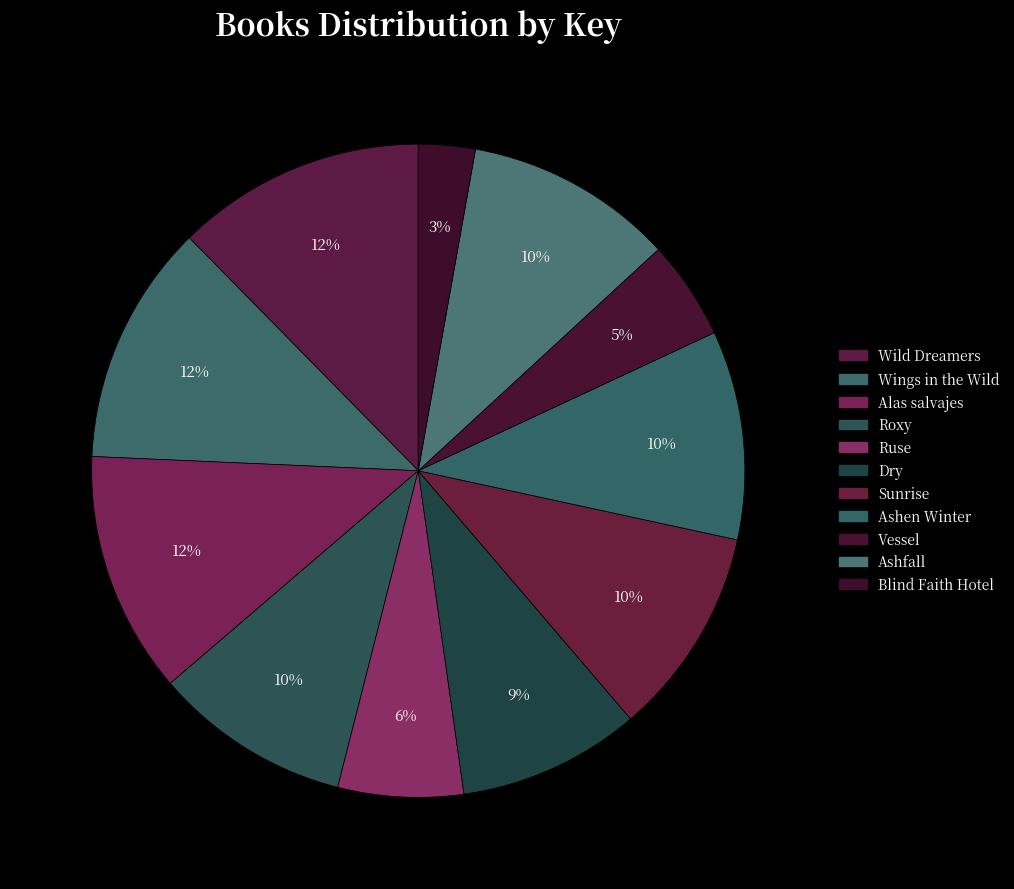

How many segments does this pie chart have?

11